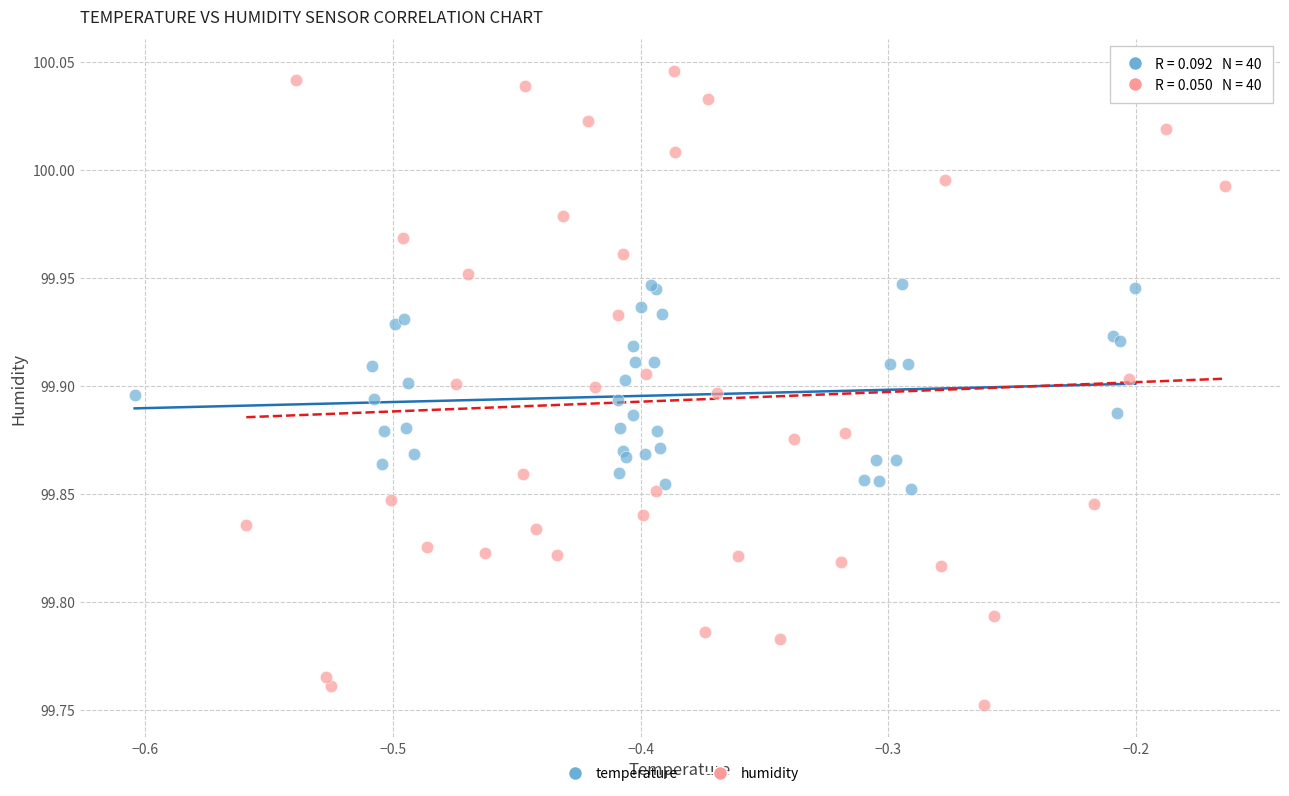

Which series contains the lowest Y value?

humidity